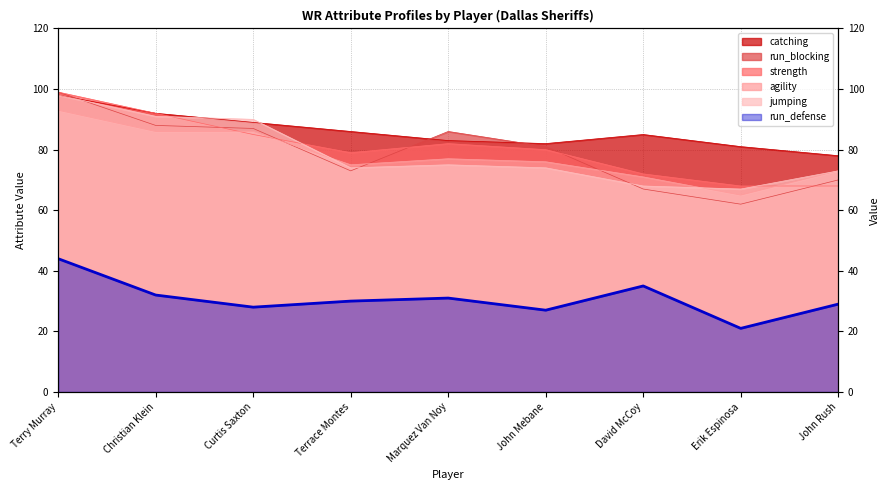

Reading left to right, extract all data points from this chart.

catching: 98	92	89	86	83	82	85	81	78
run_defense: 44	32	28	30	31	27	35	21	29
run_blocking: 99	88	87	73	86	81	67	62	70
strength: 99	92	85	79	82	80	72	68	68
agility: 93	86	86	75	77	76	71	65	73
jumping: 98	91	90	74	75	74	68	67	73